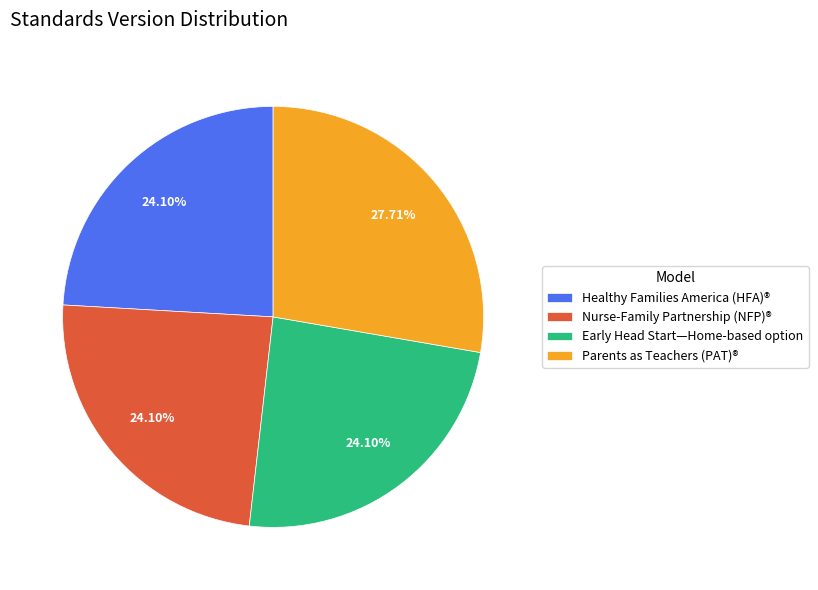

Does any single category account for the majority?

No